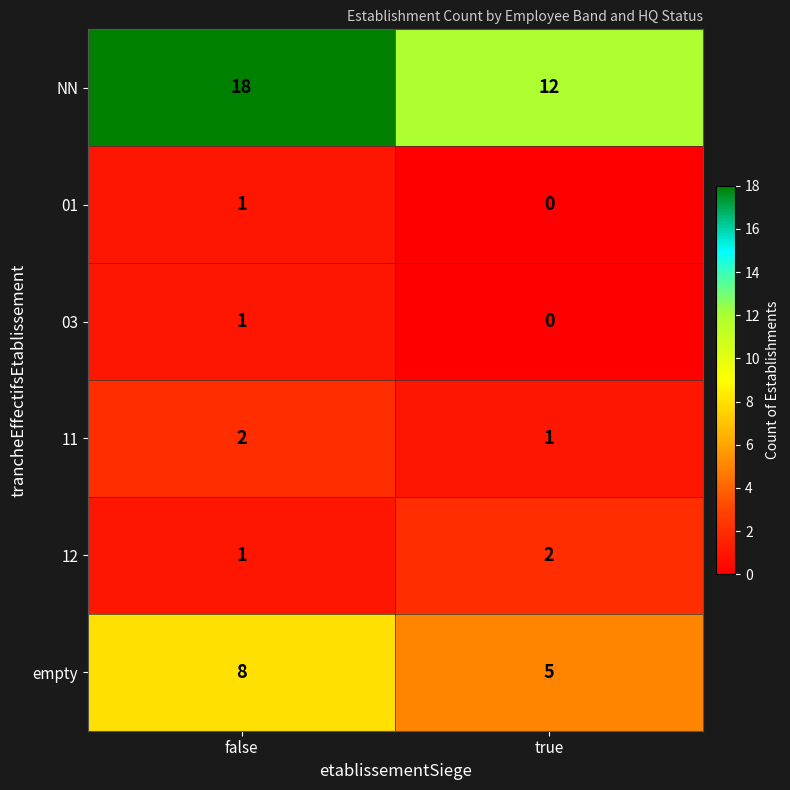

At which label is 01 closest to 0?

true